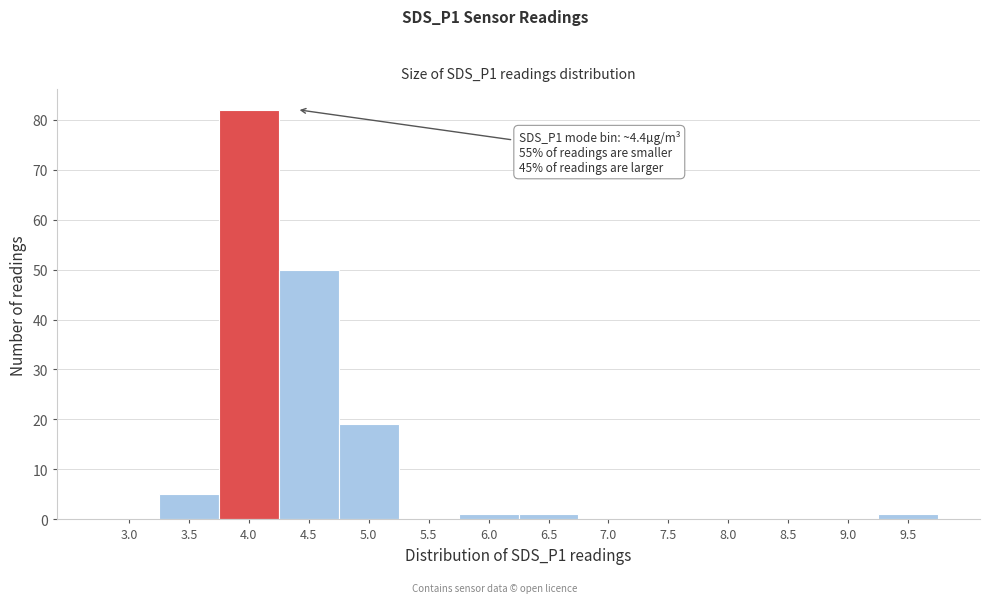

Reading left to right, extract all data points from this chart.

3.0=0	3.5=5	4.0=82	4.5=50	5.0=19	5.5=0	6.0=1	6.5=1	7.0=0	7.5=0	8.0=0	8.5=0	9.0=0	9.5=1